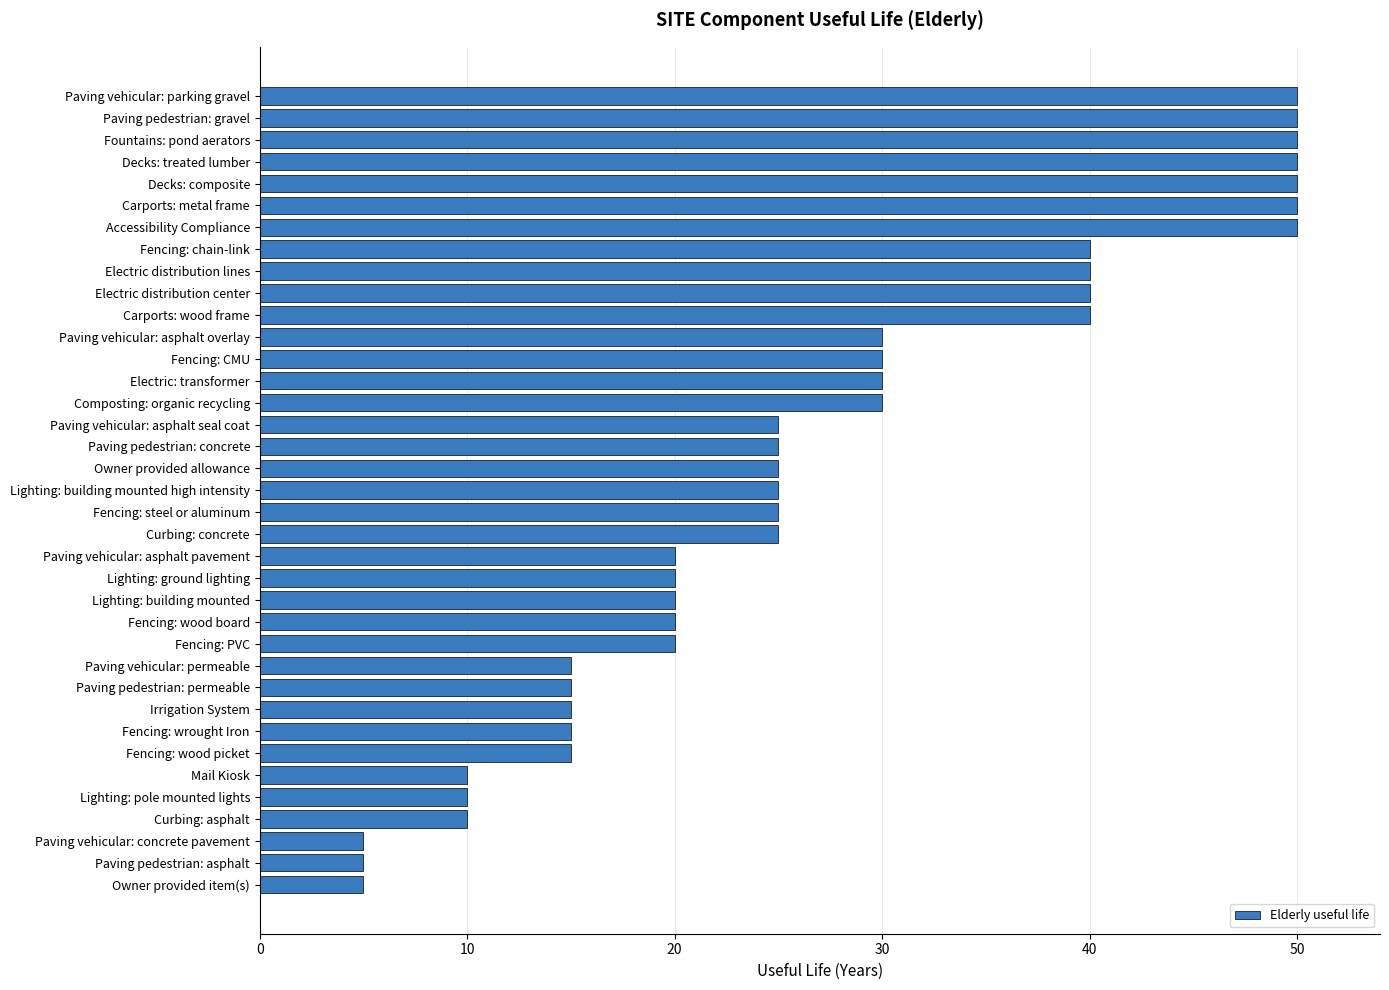

What is the average value?

27